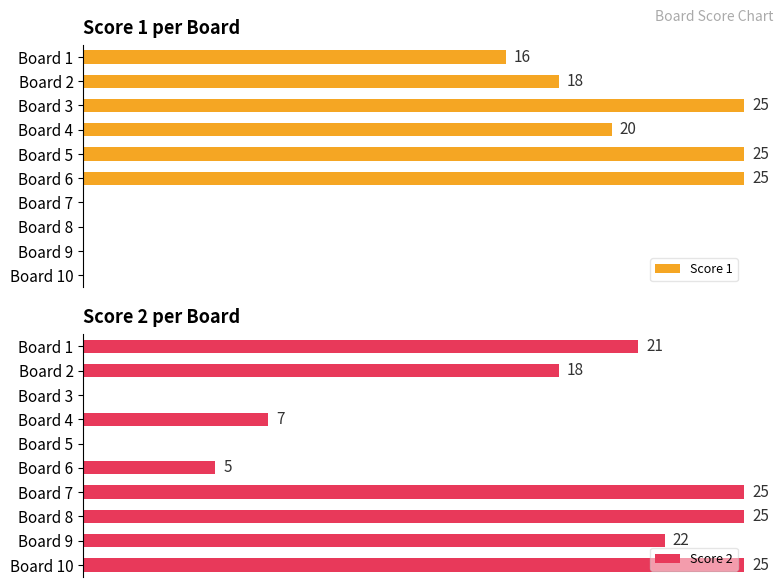

How many values in Score 2 are above zero?

8